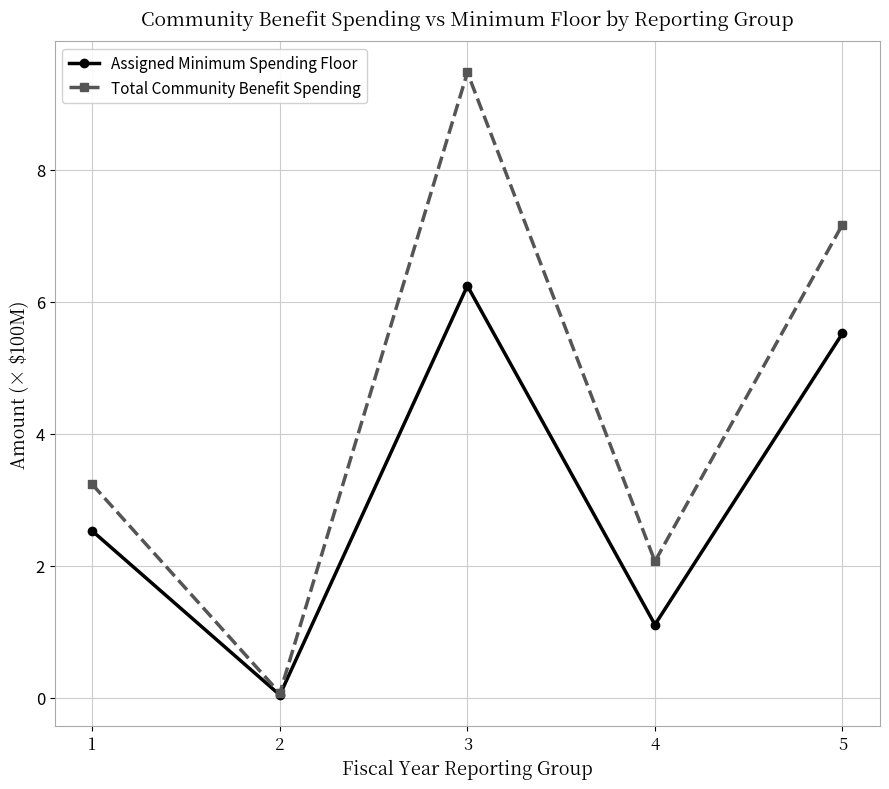

Where does the Assigned Minimum Spending Floor series first go above 2?

1